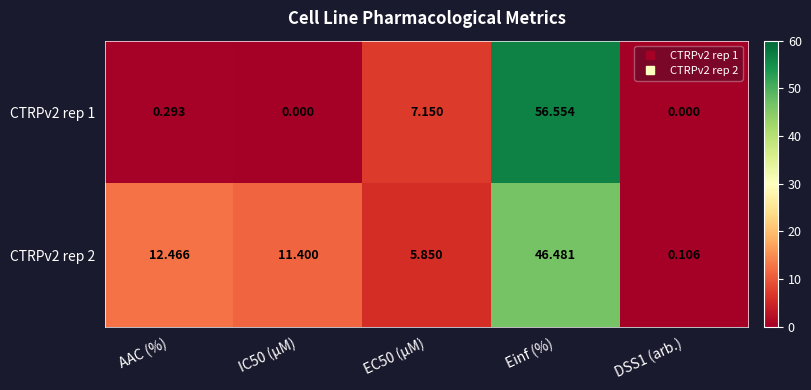

At which label does CTRPv2 rep 2 first exceed 11?

AAC (%)